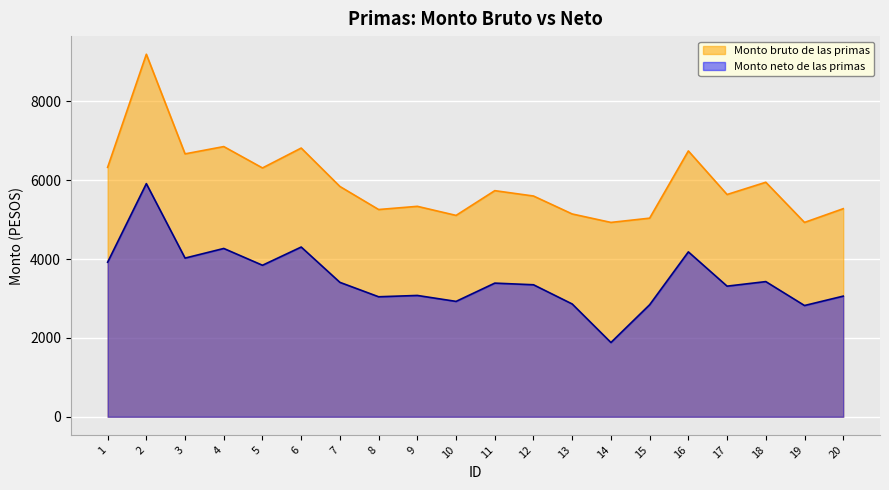

True or false: Monto neto de las primas and Monto bruto de las primas intersect in this chart.

False